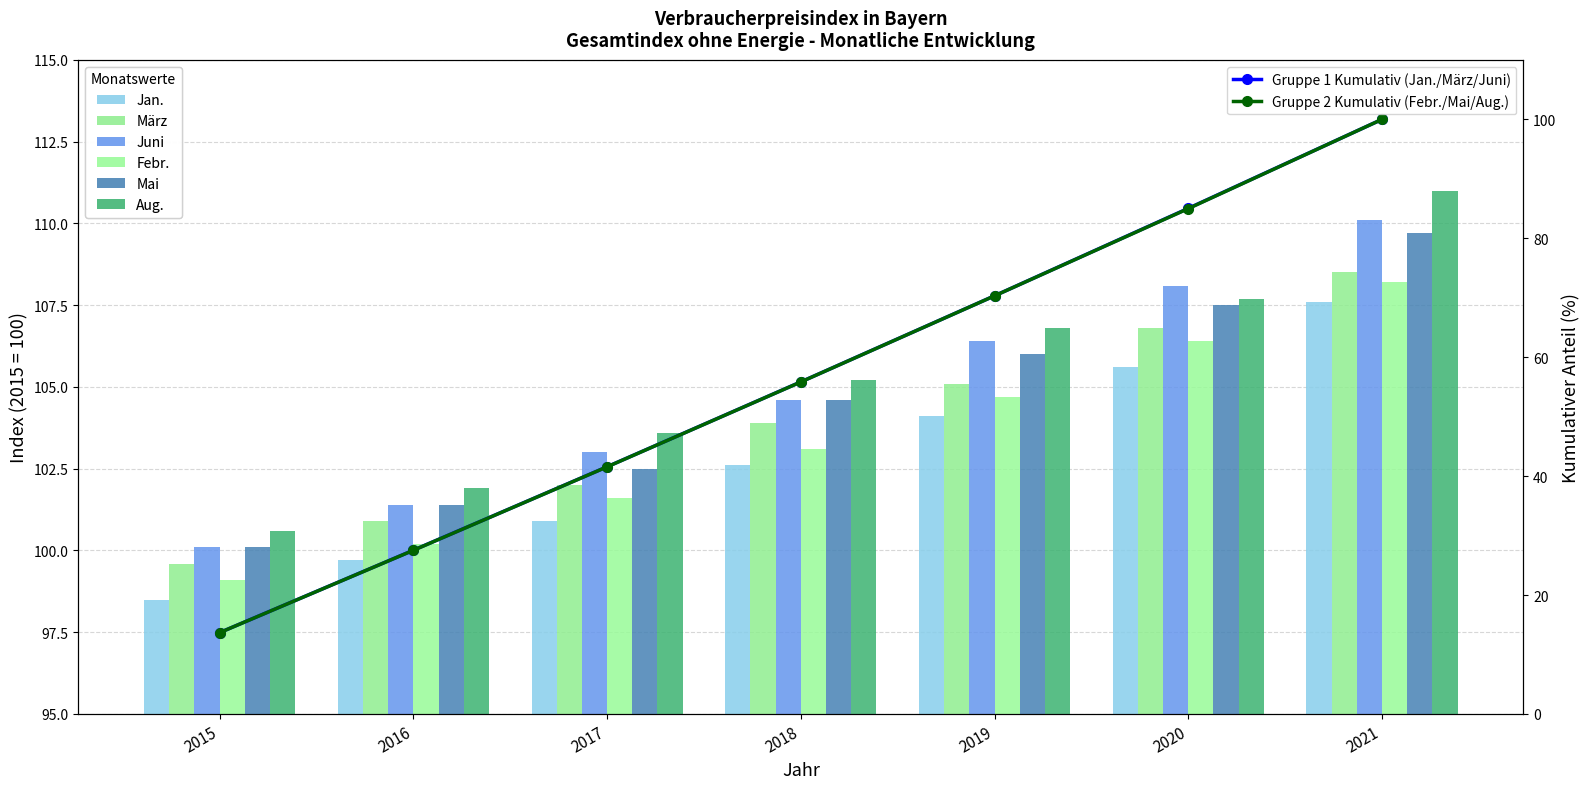

How many data points in Juni are less than 104?

3